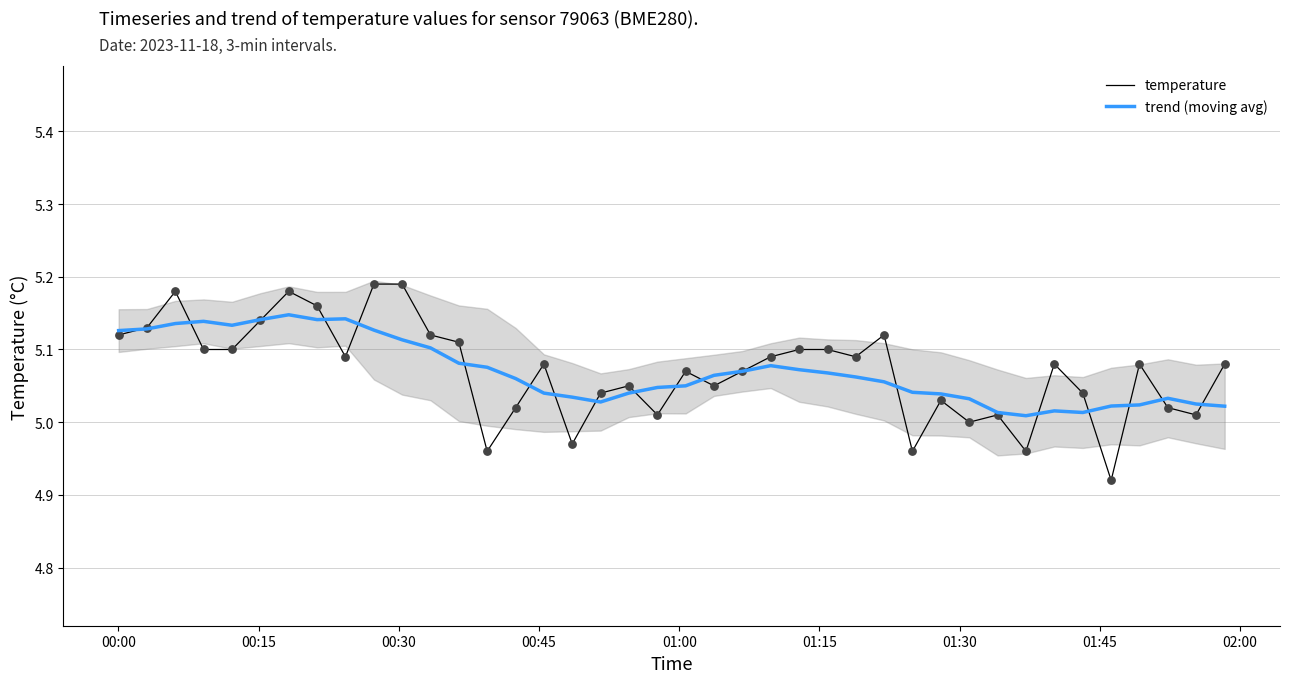

Which series has the widest spread of Y values?

temperature